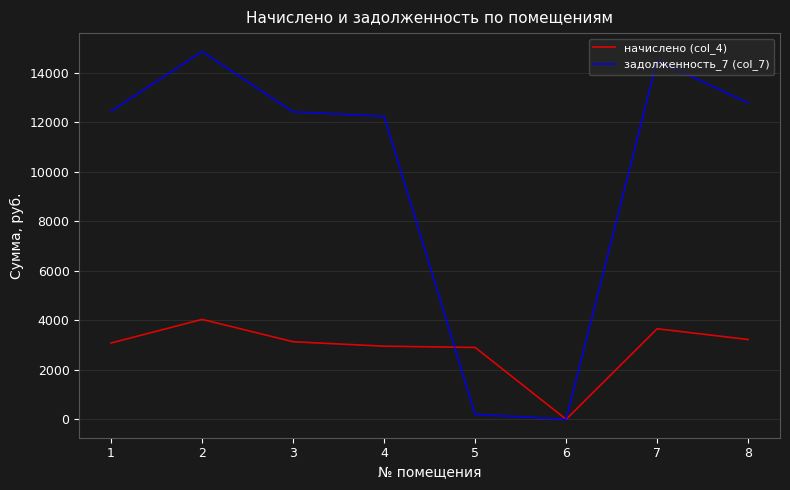

Is the value of задолженность_7 (col_7) at 1 greater than the value of начислено (col_4) at 4?

Yes